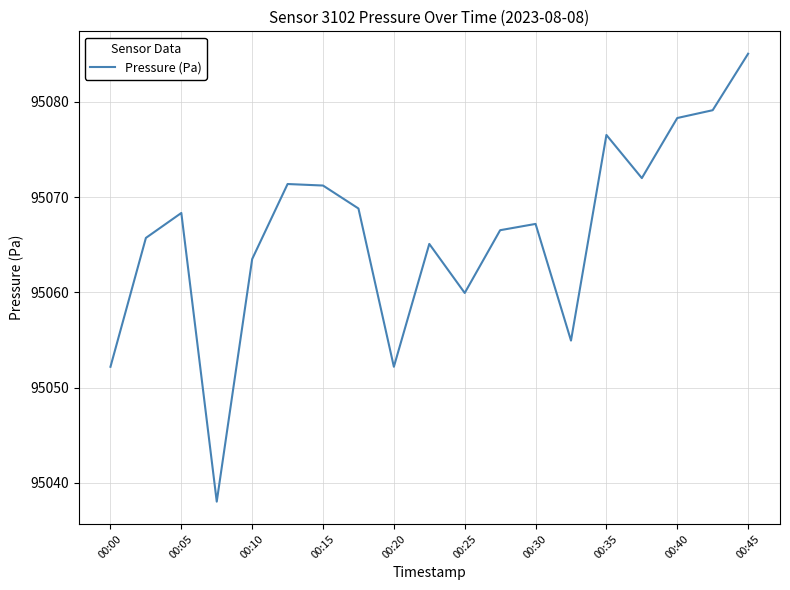

What is the difference between the maximum and minimum values?

47.0